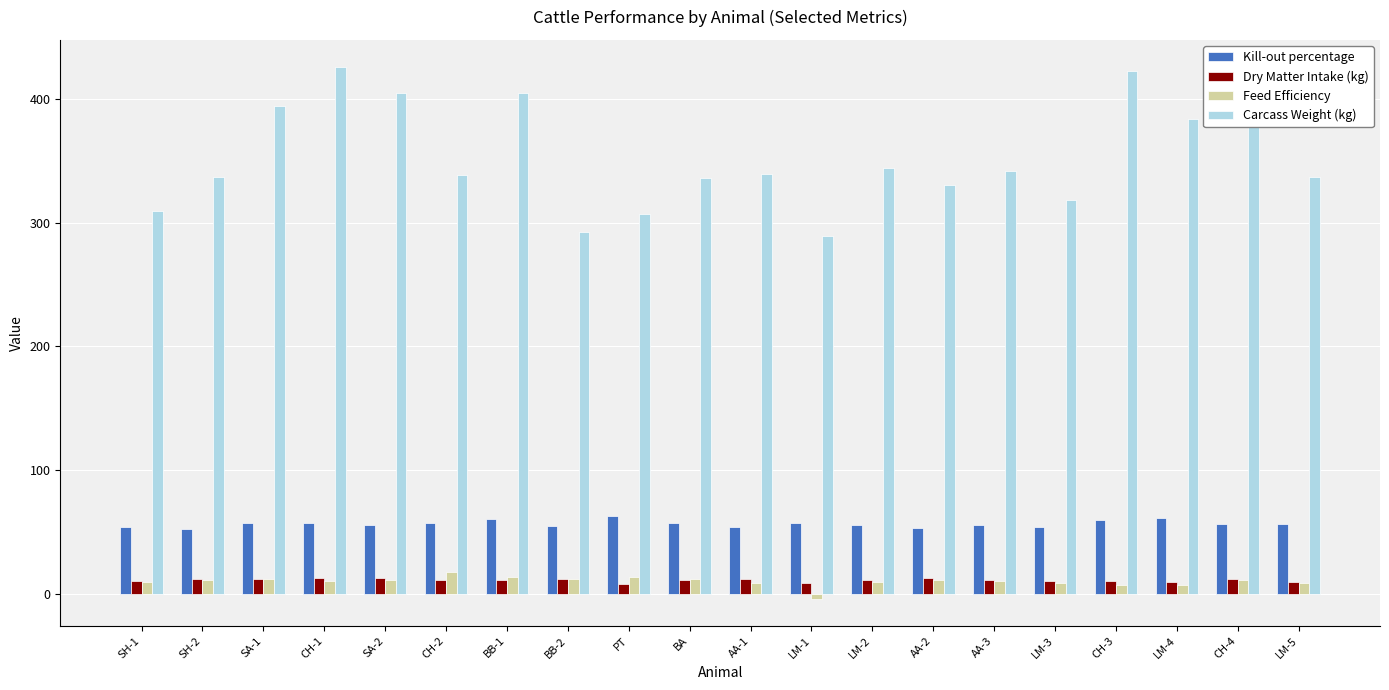

Are the bars horizontal?

No